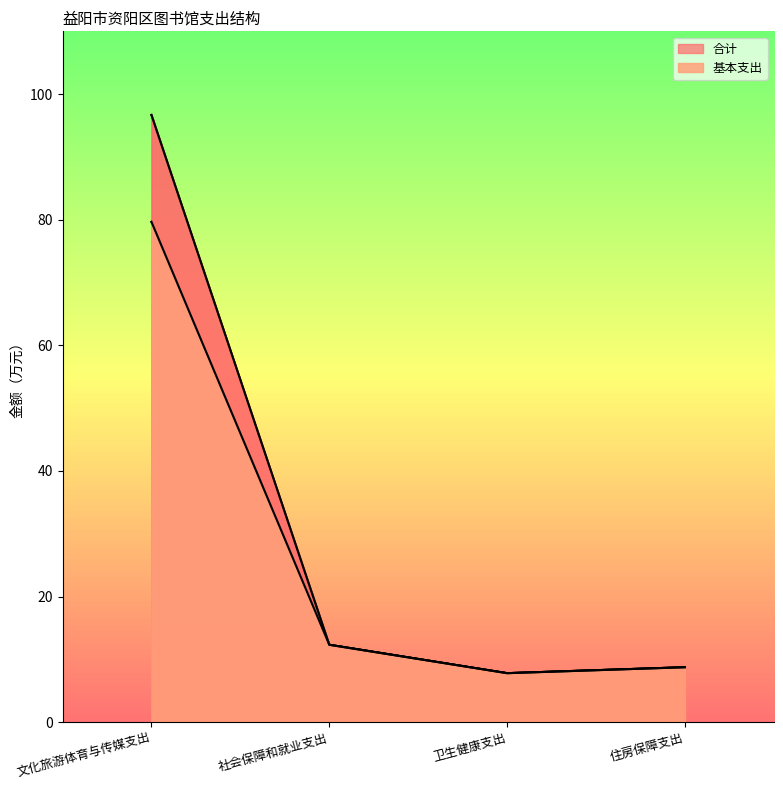

How many categories are shown in the chart?

4